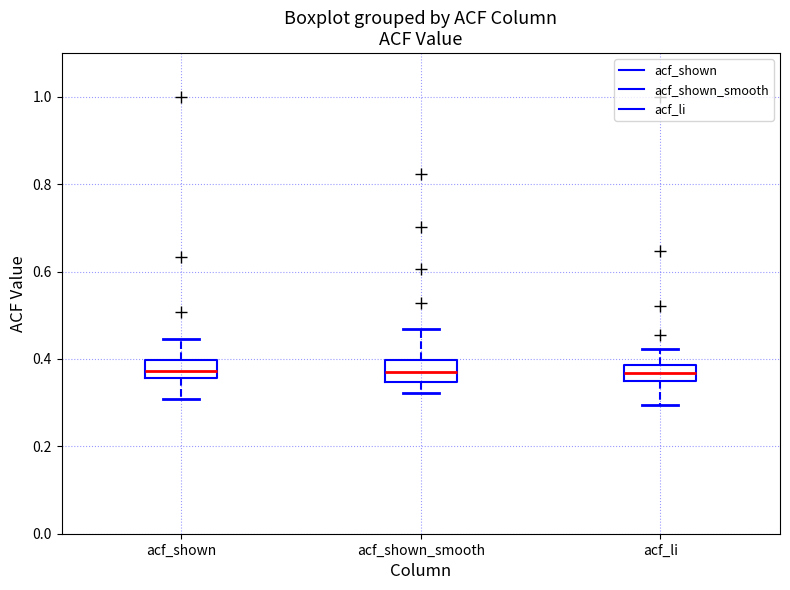

Where does the upper whisker of the box for acf_shown_smooth end on the y-axis? The values are not printed on the chart, so give them approximately, as read against the axis.

0.46